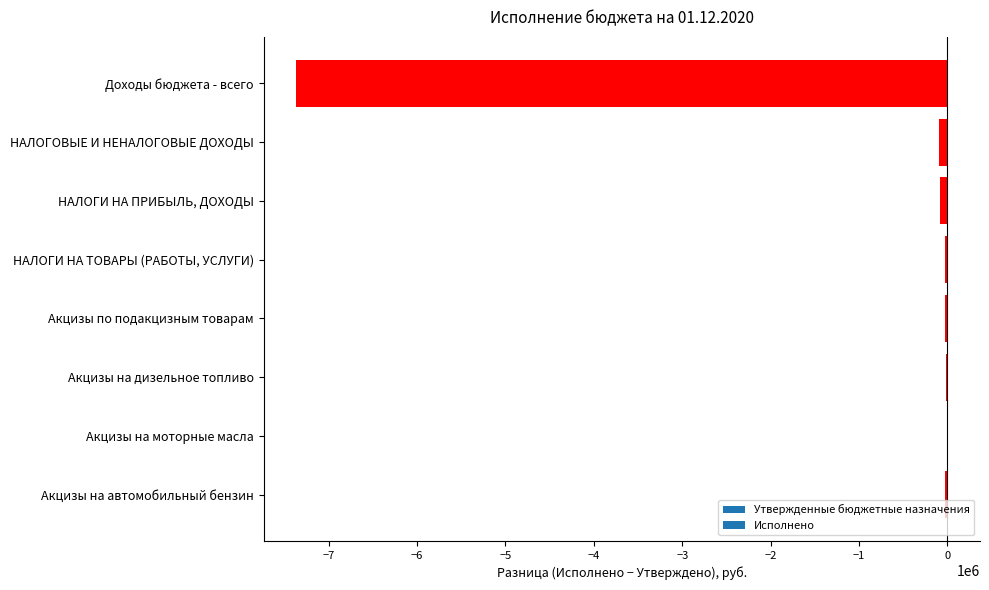

The value at Акцизы на моторные масла is 216.2. True or false?

True